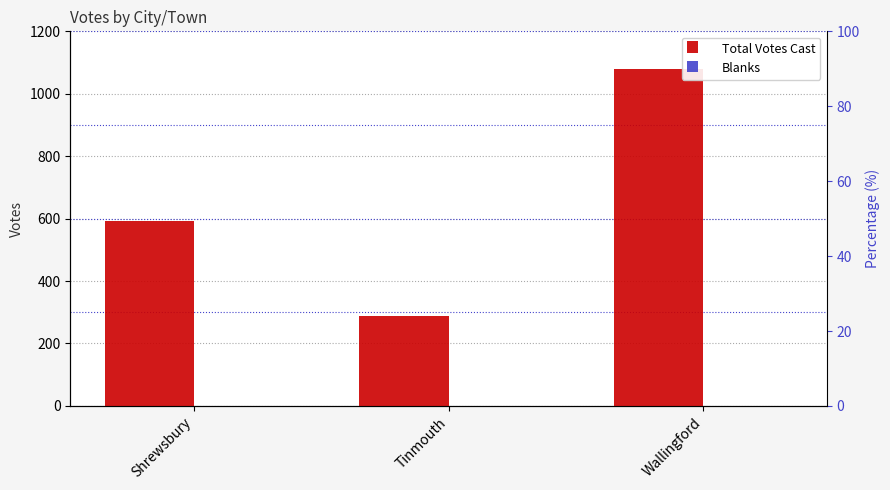

True or false: Blanks has a value of 0 at Tinmouth.

True